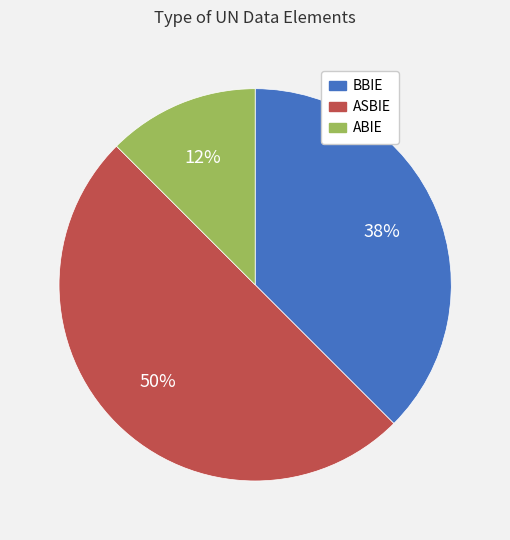

What percentage is the ASBIE slice, to the nearest percent?

50%